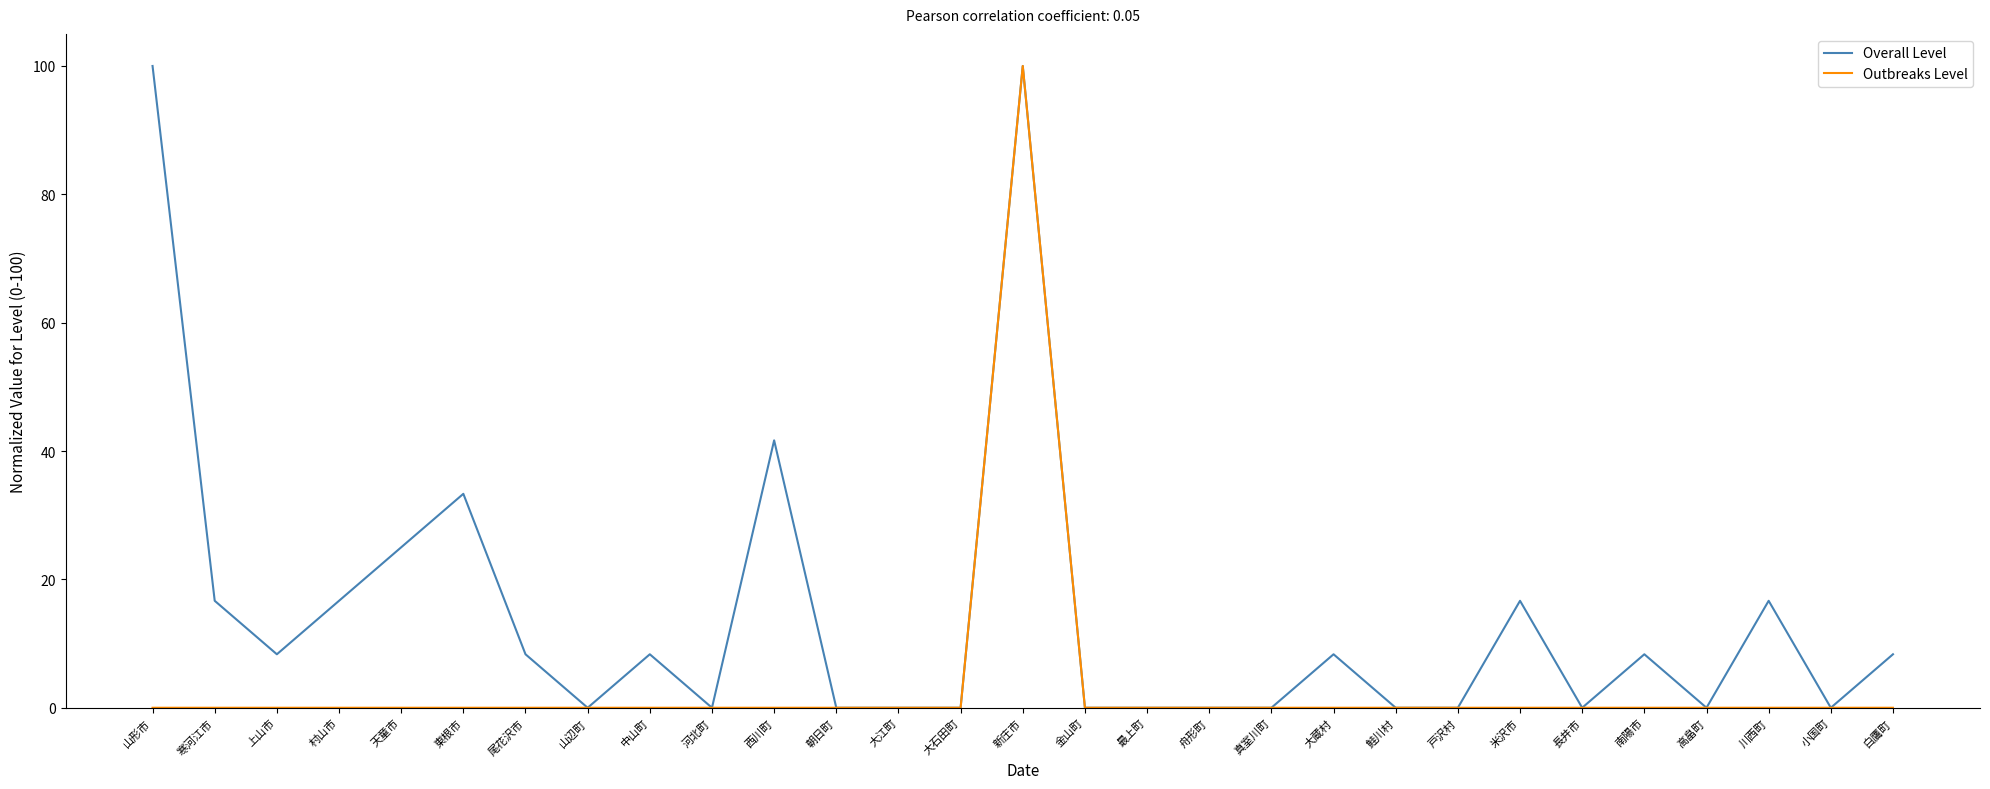

What is the approximate value of Overall Level at 尾花沢市?

8.3